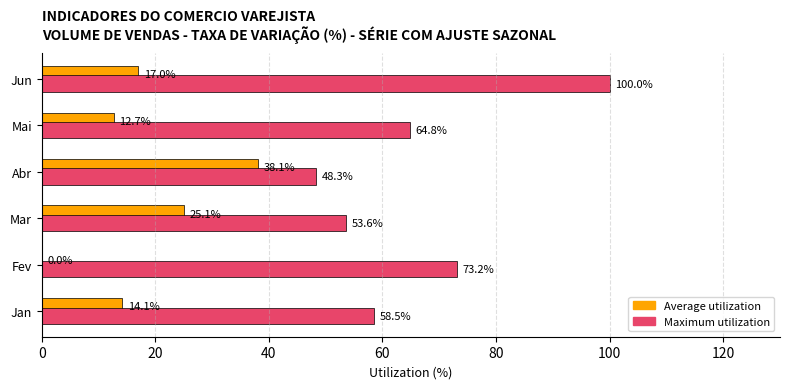

Which series has the largest total across all categories?

Maximum utilization